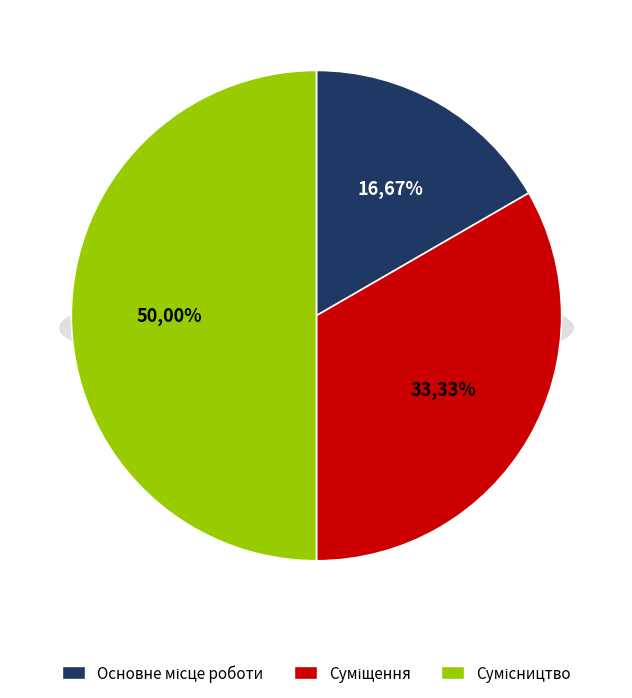

To the nearest percent, what portion does Суміщення represent?

33%